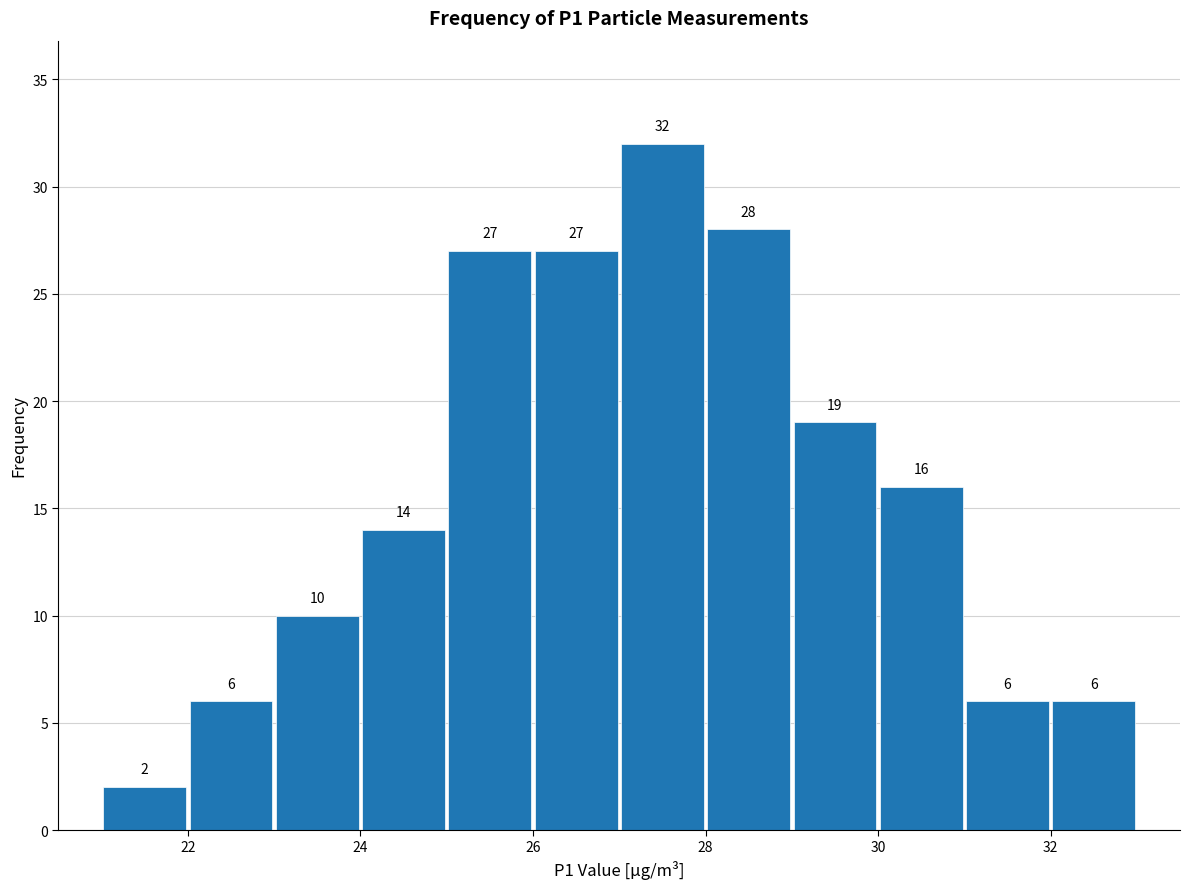

How tall is the bar that spans 23 to 24 on the x-axis?

10